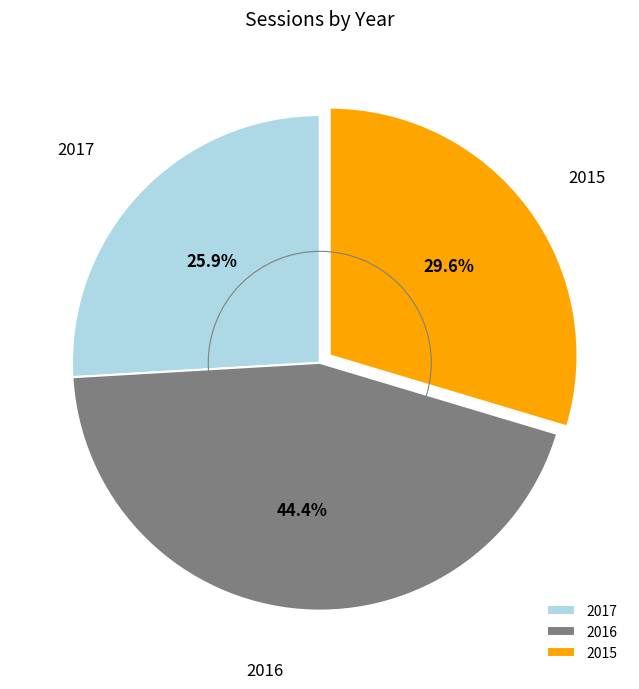

Does 2016 represent more than half of the total?

No